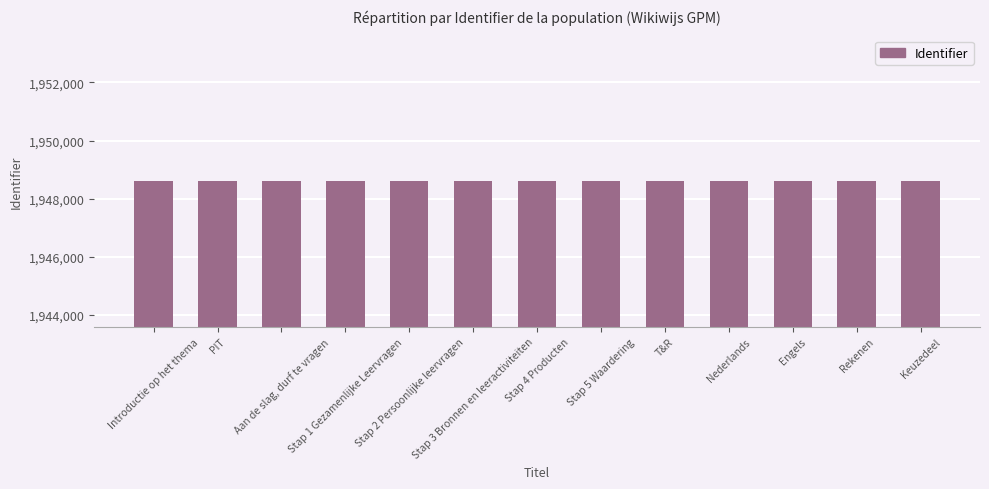

Rank the categories by value from lowest to highest.

Introductie op het thema, PIT, Aan de slag, durf te vragen, Stap 1 Gezamenlijke Leervragen, Stap 2 Persoonlijke leervragen, Stap 3 Bronnen en leeractiviteiten, Stap 4 Producten, Stap 5 Waardering, T&R, Nederlands, Engels, Rekenen, Keuzedeel